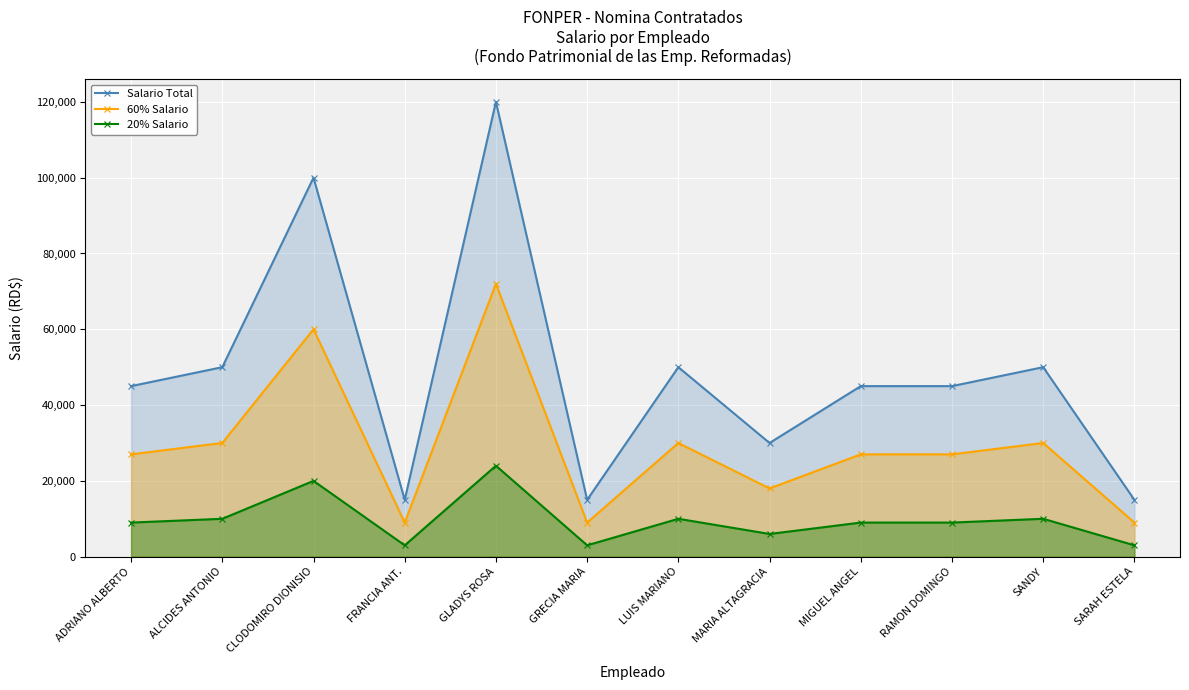

What is the label of the 10th point from the right?

CLODOMIRO DIONISIO